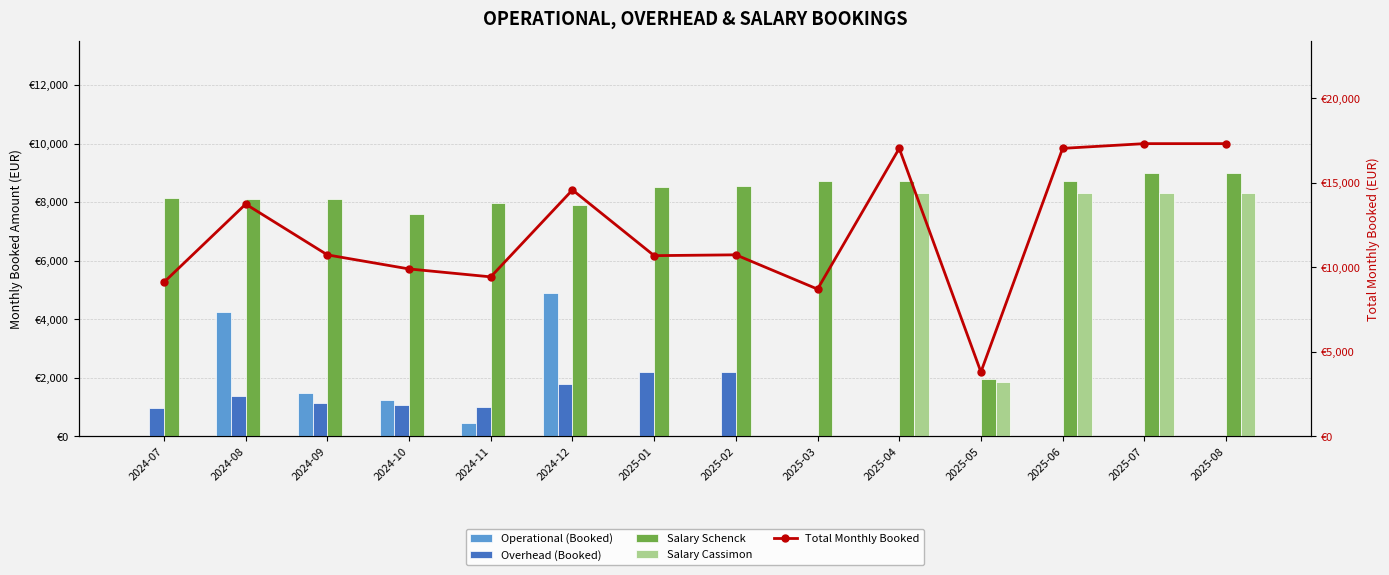

Between 2025-06 and 2024-09, which is larger?

2024-09